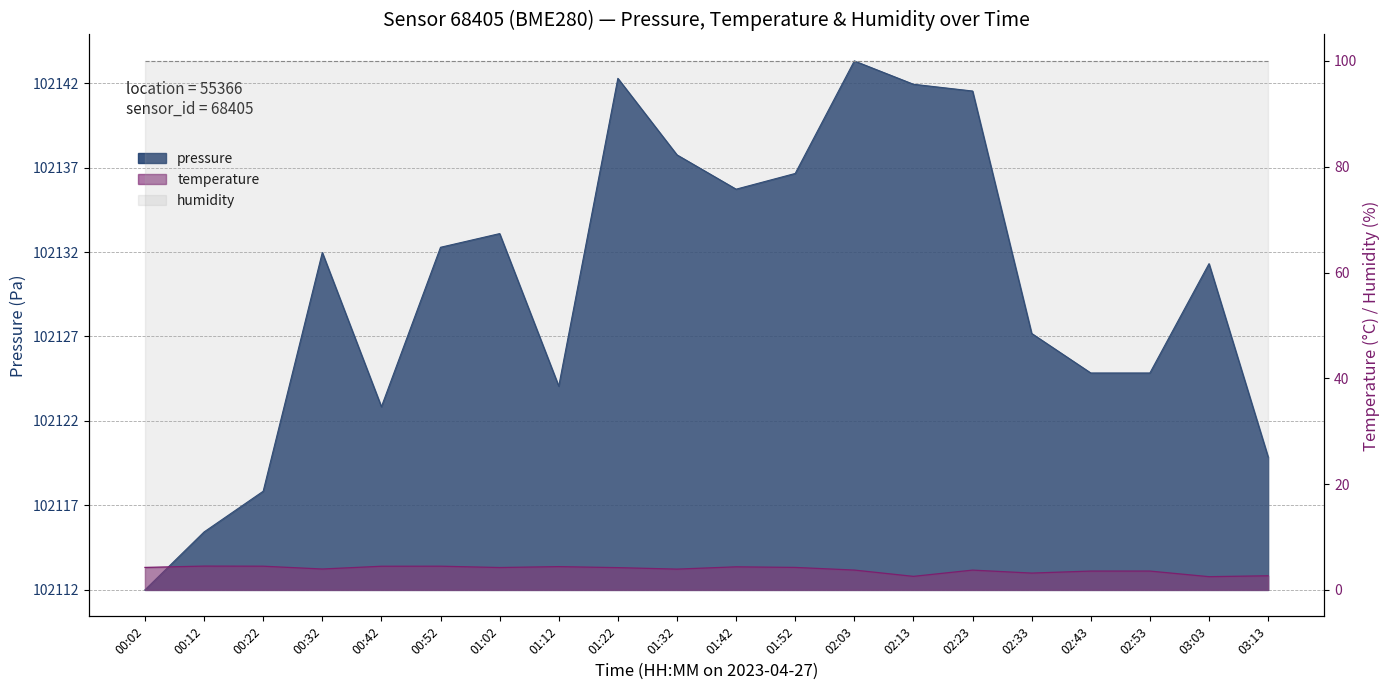

The value of pressure at 03:13 is 7.9. True or false?

True